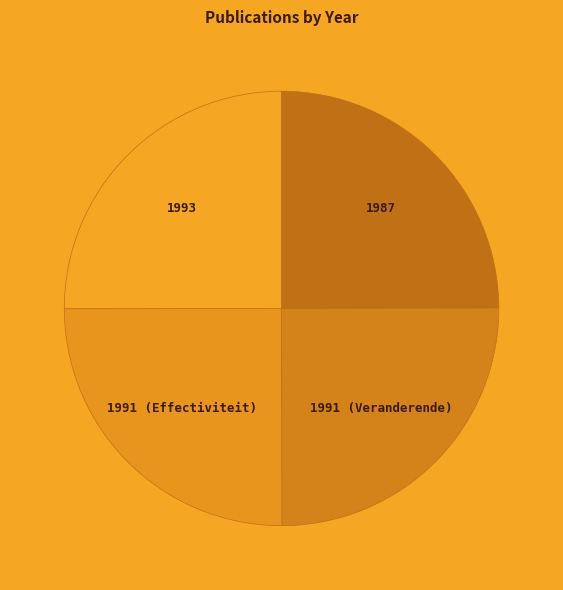

True or false: 1993 accounts for 25% of the total.

True